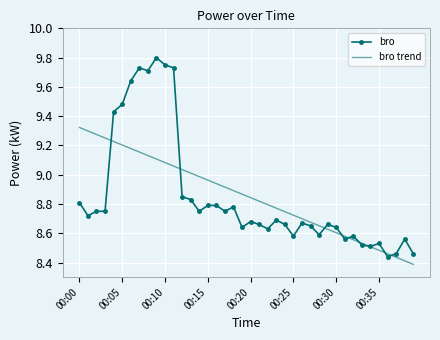

Which series has the largest range (max minus min)?

bro